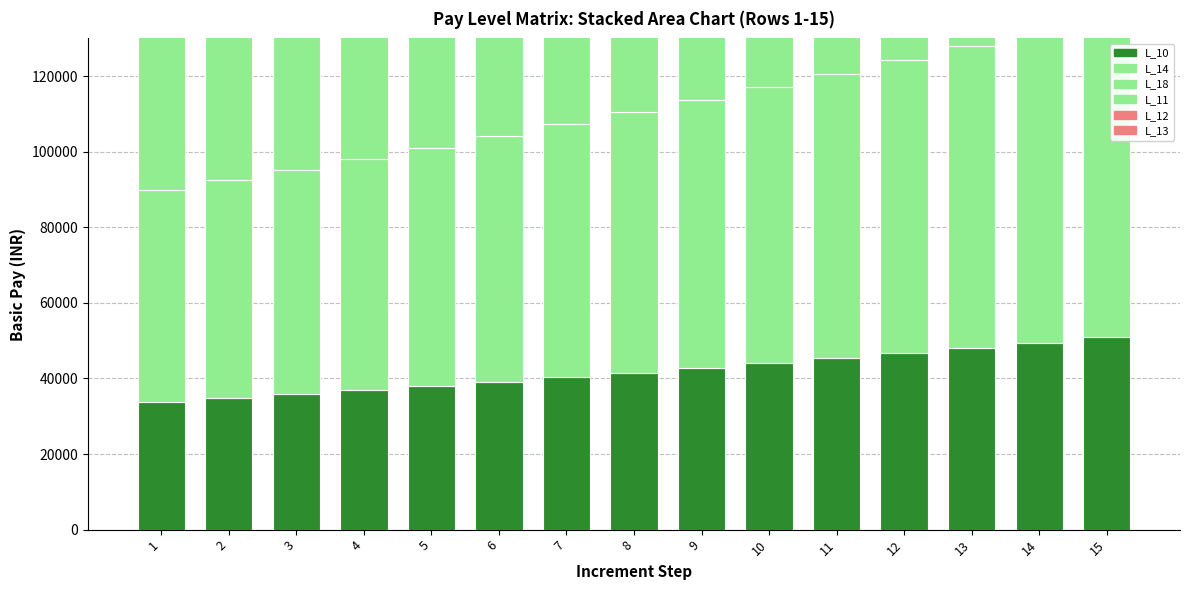

Rank the categories by L_13 value from highest to lowest.

15, 14, 13, 12, 11, 10, 9, 8, 7, 6, 5, 4, 3, 2, 1